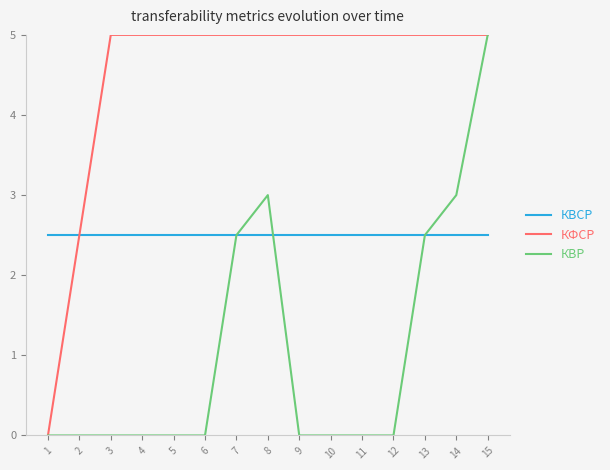

The value of КВР at 6 is 0.0. True or false?

True